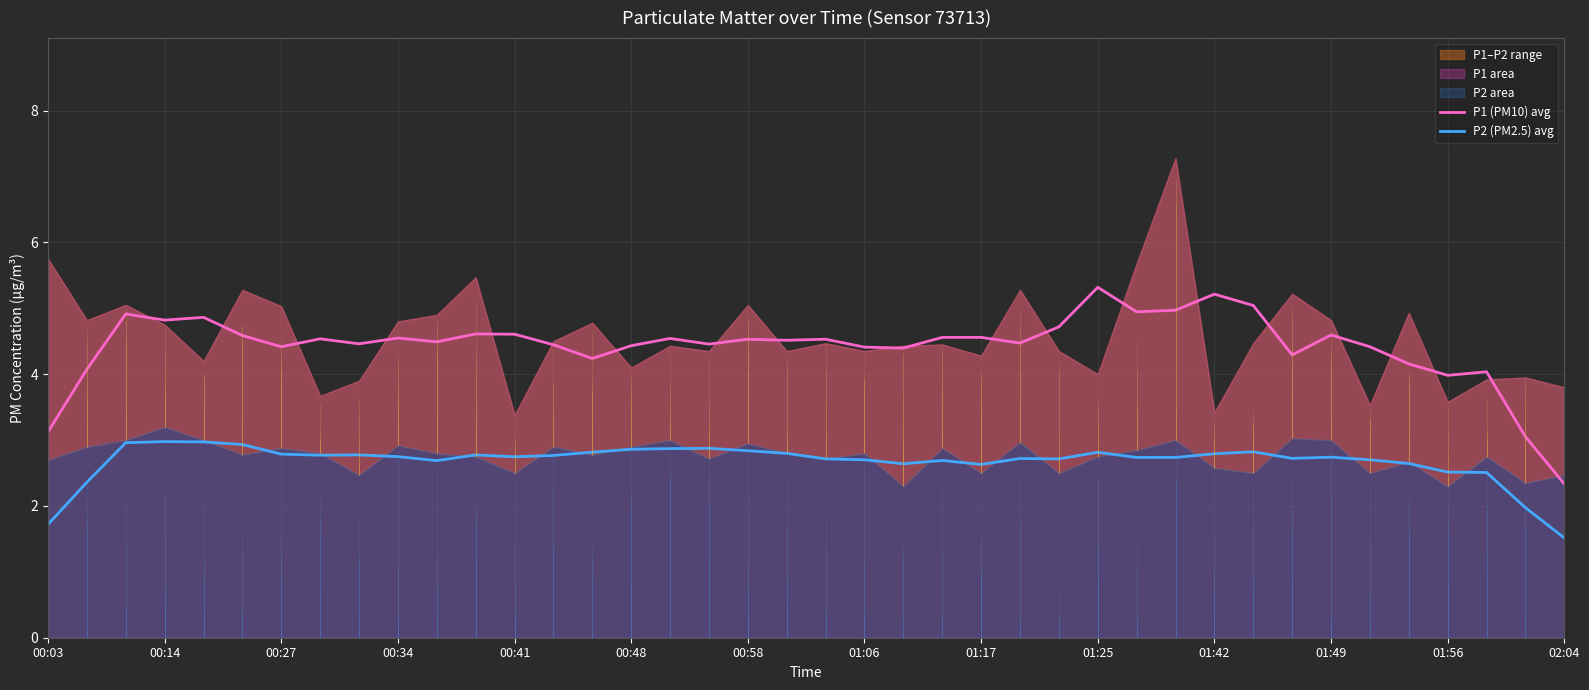

True or false: P1 (PM10) avg and P2 (PM2.5) avg intersect in this chart.

False